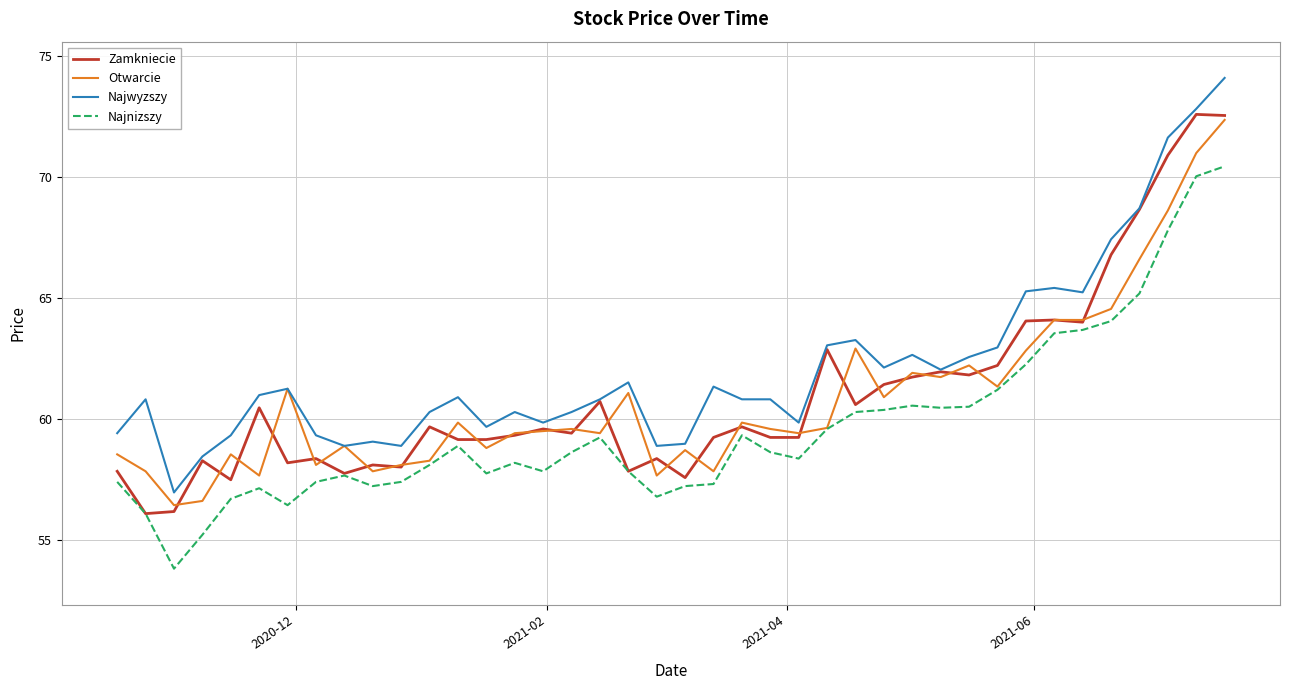

What is the maximum value shown in the chart?

74.1